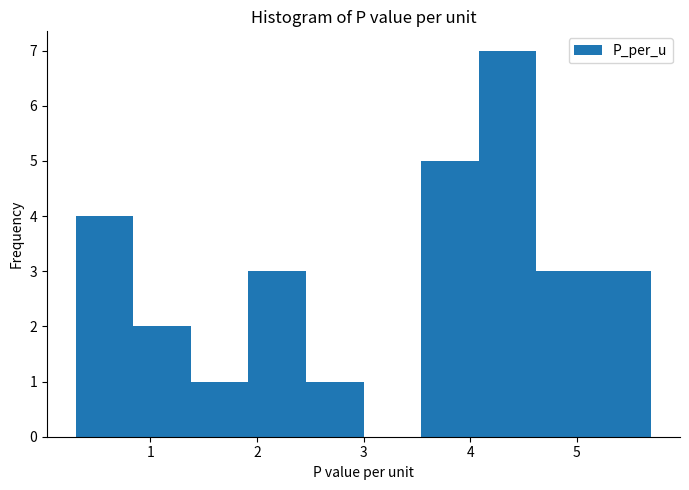

Reading left to right, list every bar in this chart as the range it spans on the x-axis followed by its height. Neither the bar edges nor the heights are printed on the chart, so give them approximately, as read against the axes.

0.30 to 0.84: 4
0.84 to 1.38: 2
1.38 to 1.92: 1
1.92 to 2.46: 3
2.46 to 3.00: 1
3.00 to 3.54: 0
3.54 to 4.08: 5
4.08 to 4.62: 7
4.62 to 5.16: 3
5.16 to 5.70: 3